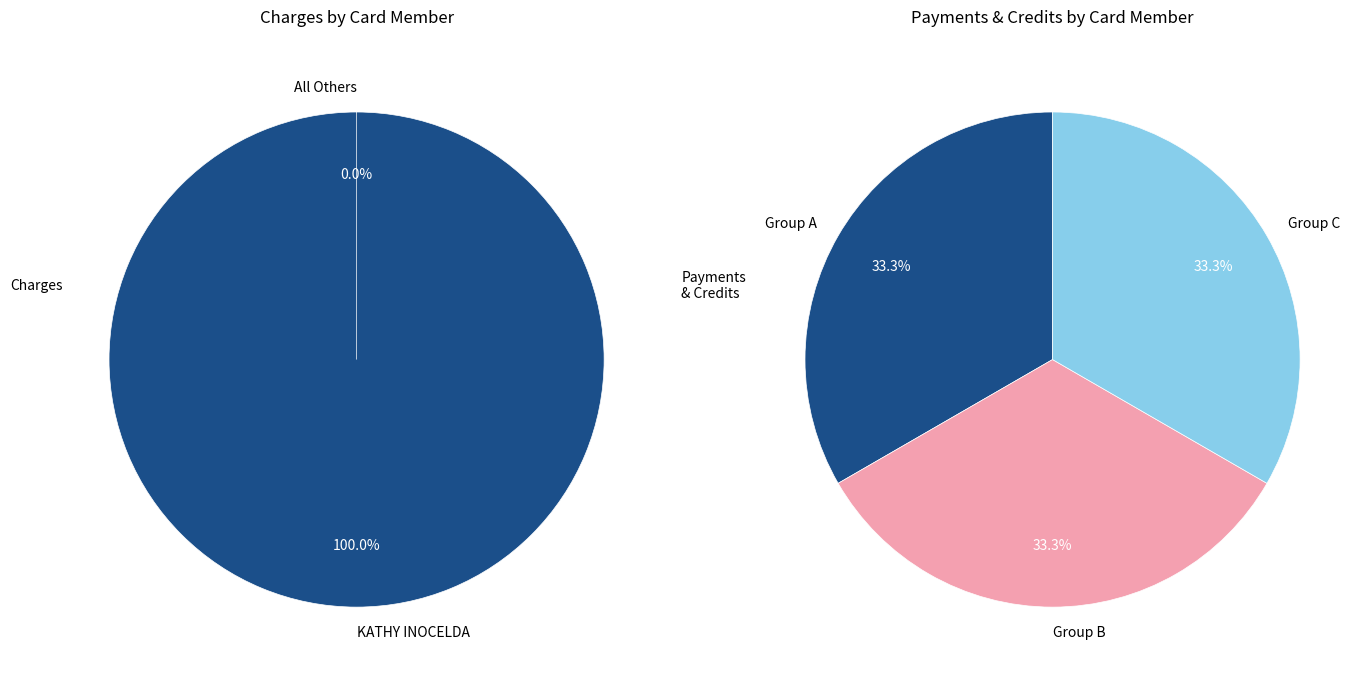

Is it true that KATHY INOCELDA is 92% of the pie?

False